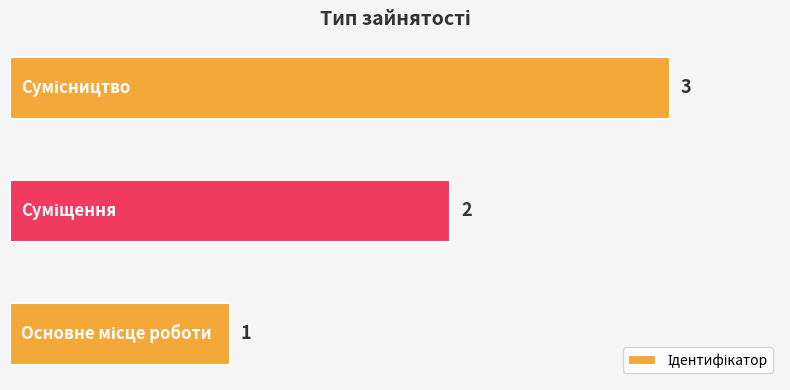

Count the values in the range 1 to 3.

3